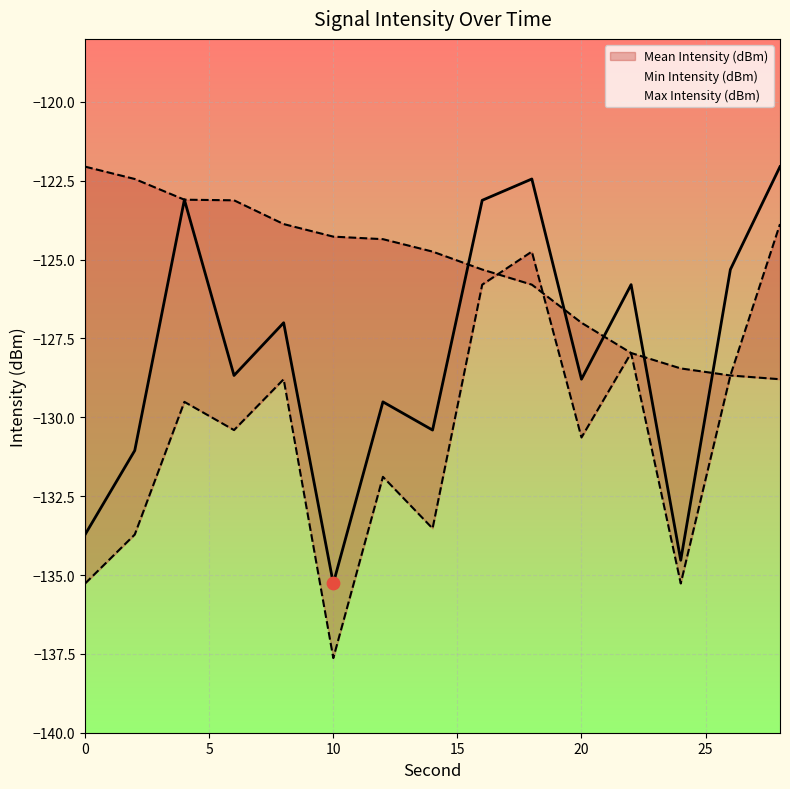

What are all the series names shown in the legend?

Mean Intensity (dBm), Min Intensity (dBm), Max Intensity (dBm)